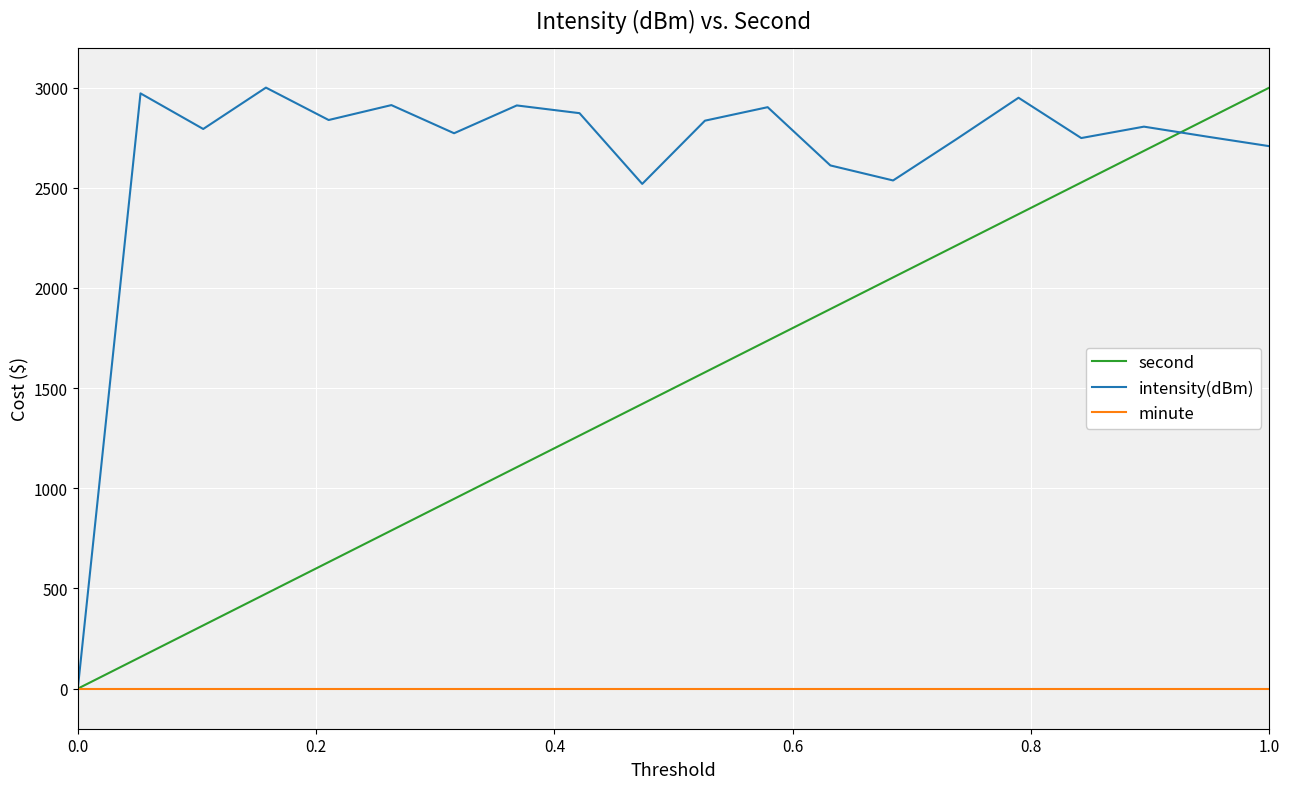

Which series has the largest total across all categories?

intensity(dBm)